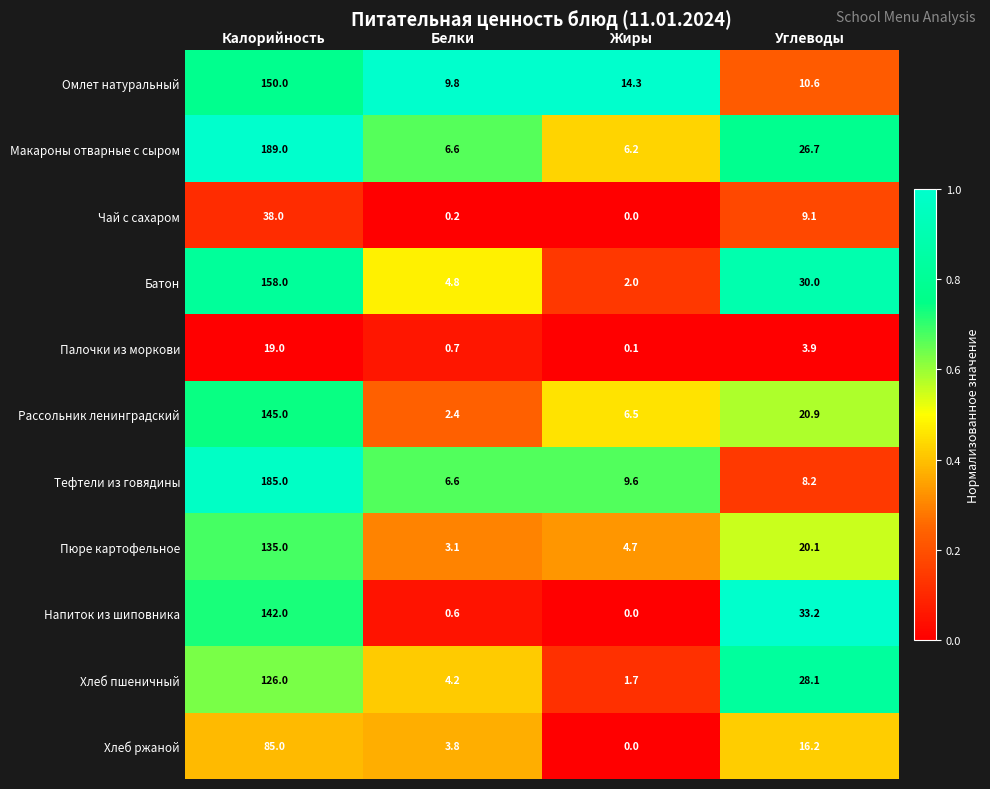

Which series has the largest total across all categories?

Макароны отварные с сыром